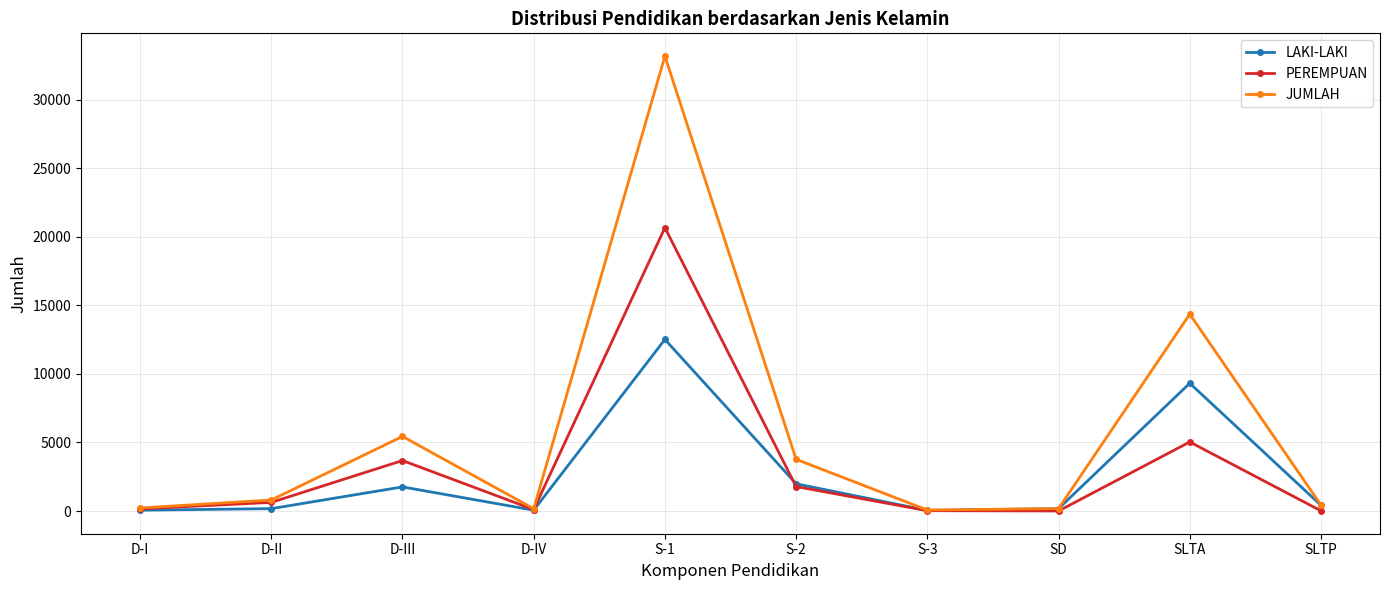

What is the highest value of the PEREMPUAN series?

20664